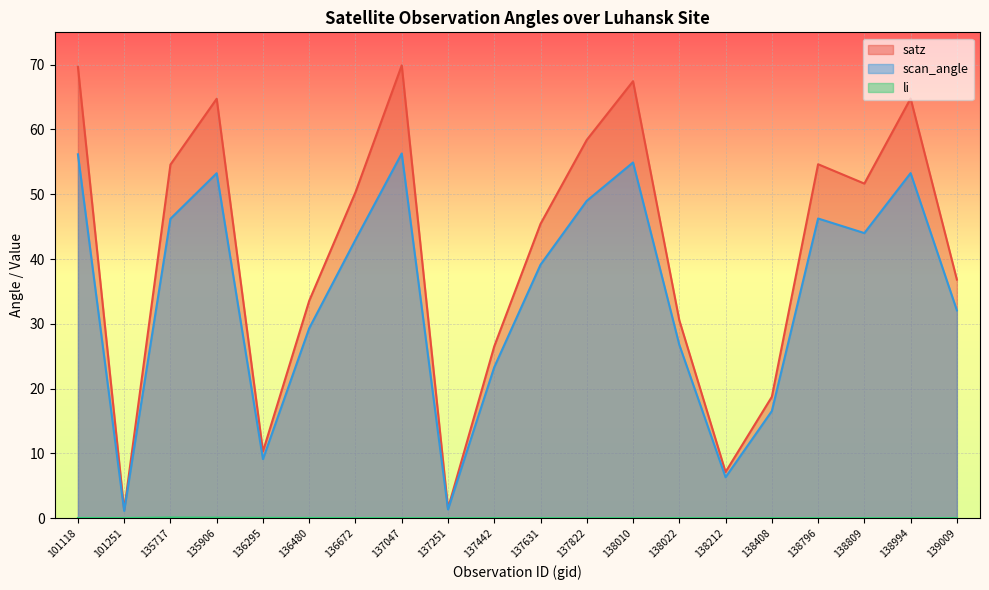

Reading left to right, list all the values displayed in this chart.

satz: 69.7	1.3	54.6	64.8	10.3	33.6	50.3	69.9	1.5	26.5	45.4	58.4	67.5	30.6	7.1	18.7	54.6	51.6	64.8	36.8
scan_angle: 56.2	1.1	46.2	53.2	9.1	29.3	43.0	56.3	1.4	23.3	39.1	49.0	54.9	26.8	6.3	16.5	46.3	44.0	53.3	32.1
li: 0.0	0.0	0.1	0.1	0.0	0.0	0.0	0.0	0.0	0.0	0.0	0.0	0.0	0.0	0.0	0.0	0.0	0.0	0.0	0.0